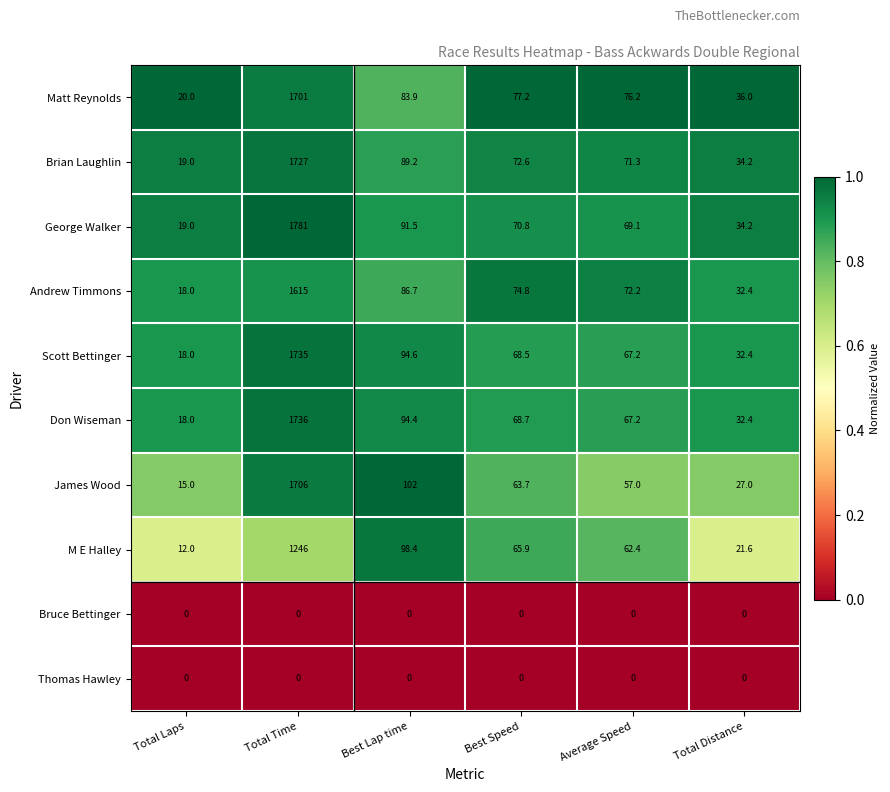

What is the minimum value for Scott Bettinger?

18.0